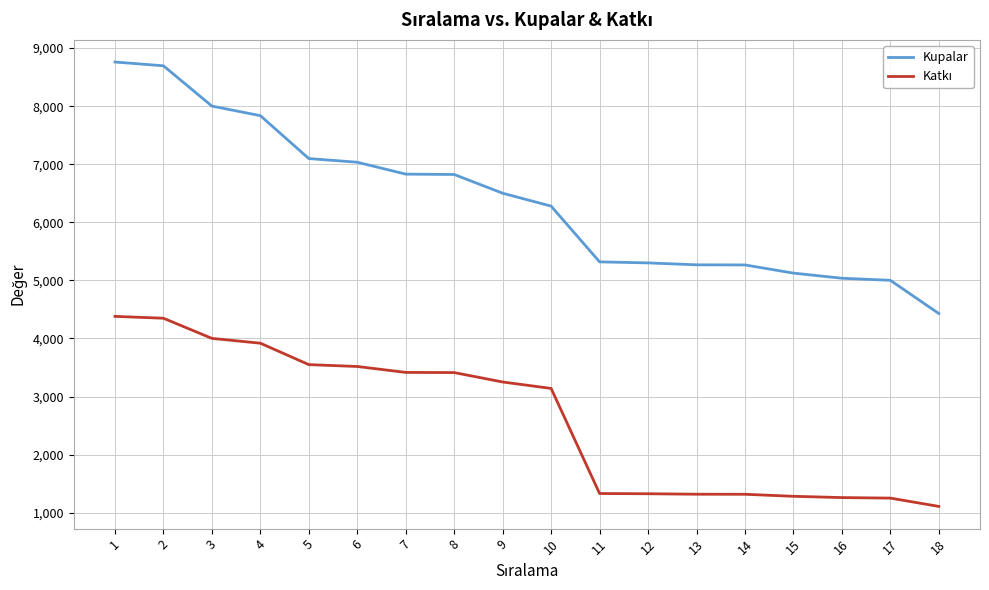

The value of Kupalar at 9 is 3863. True or false?

False